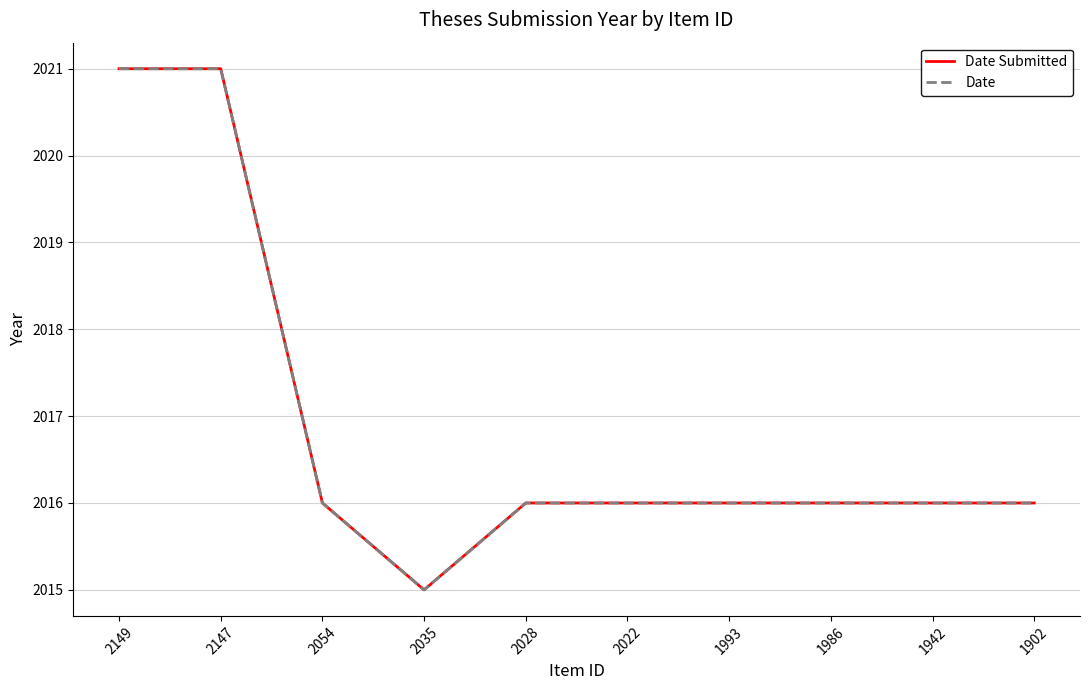

Which series has the largest range (max minus min)?

Date Submitted